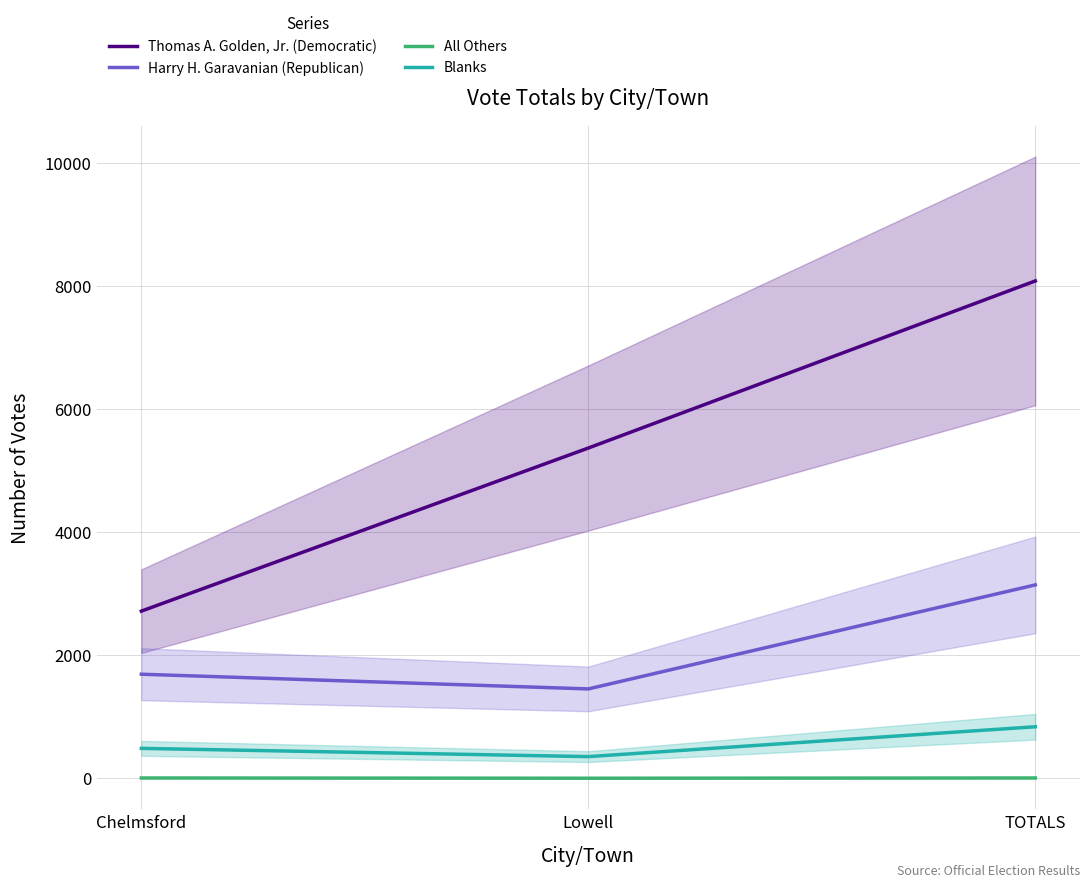

Which series has the largest range (max minus min)?

Thomas A. Golden, Jr. (Democratic)